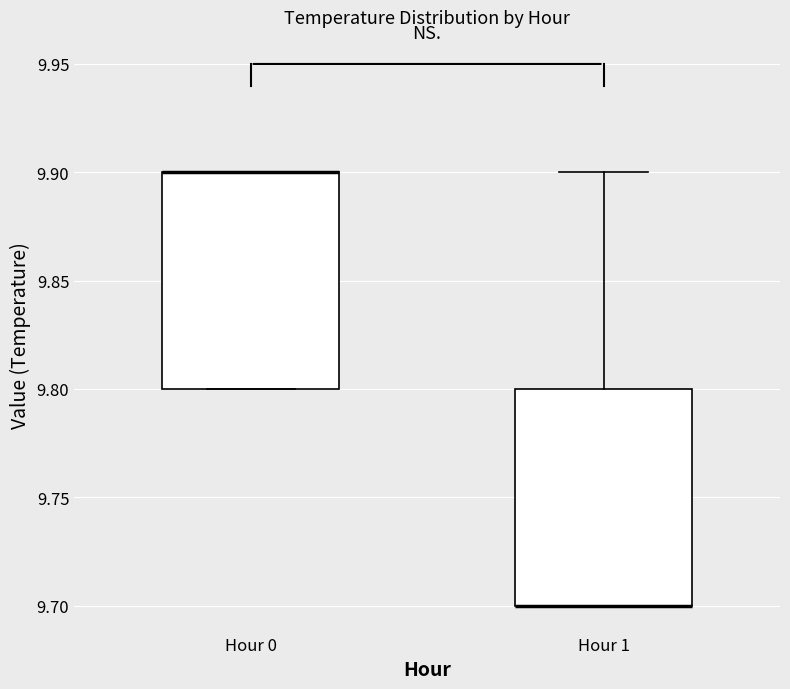

Where is the lower edge of the box for Hour 1 on the y-axis? The values are not printed on the chart, so give them approximately, as read against the axis.

9.7